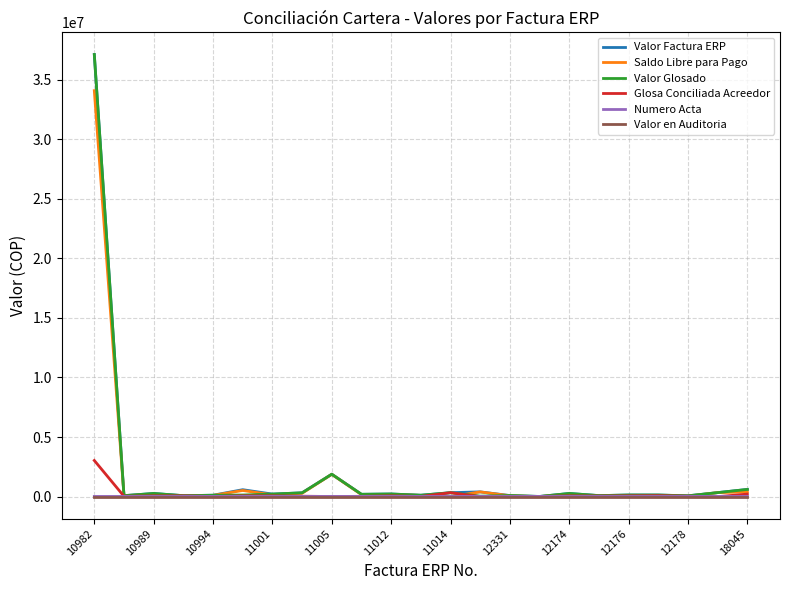

At which category is the sum across all series the highest?

10982